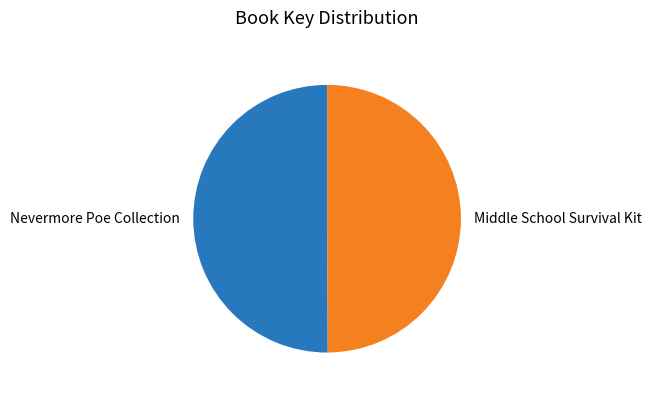

Do Middle School Survival Kit and Nevermore Poe Collection together represent more than half of the pie?

Yes